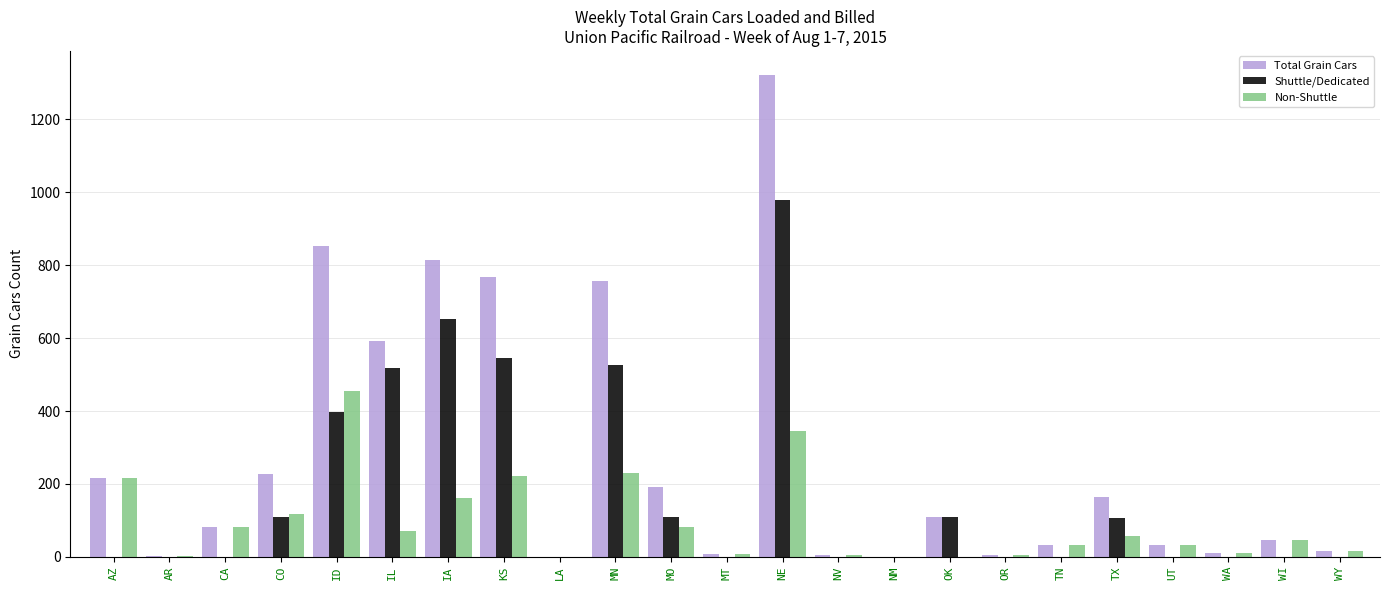

What is the maximum value for Non-Shuttle?

455